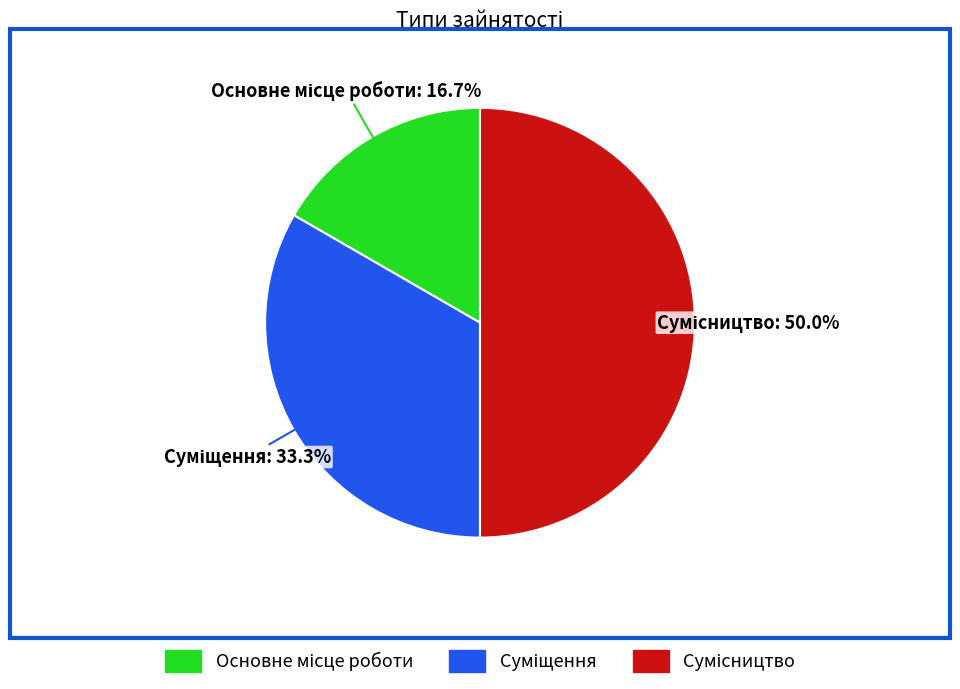

Which category has the smallest portion of the pie?

Основне місце роботи